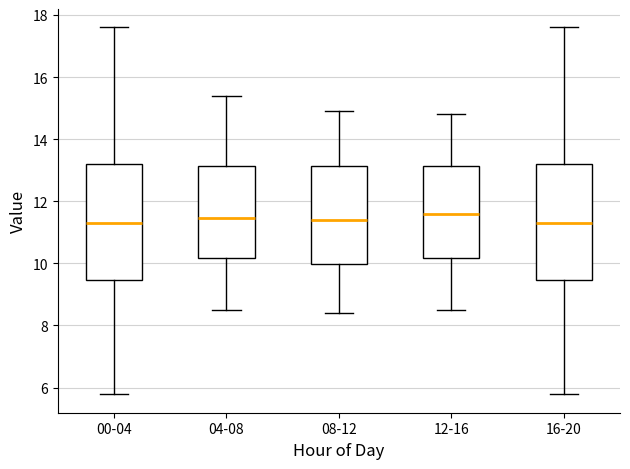

Reading left to right, read every box against the y-axis: the position of its median line, the range the box covers, and the ends of its whiskers. The values are not printed on the chart, so give them approximately, as read against the axis.

00-04: median 11.4, box 9.4 to 13.2, whiskers 5.8 to 17.6
04-08: median 11.4, box 10.2 to 13.2, whiskers 8.6 to 15.4
08-12: median 11.4, box 10.0 to 13.2, whiskers 8.4 to 15.0
12-16: median 11.6, box 10.2 to 13.2, whiskers 8.6 to 14.8
16-20: median 11.4, box 9.4 to 13.2, whiskers 5.8 to 17.6